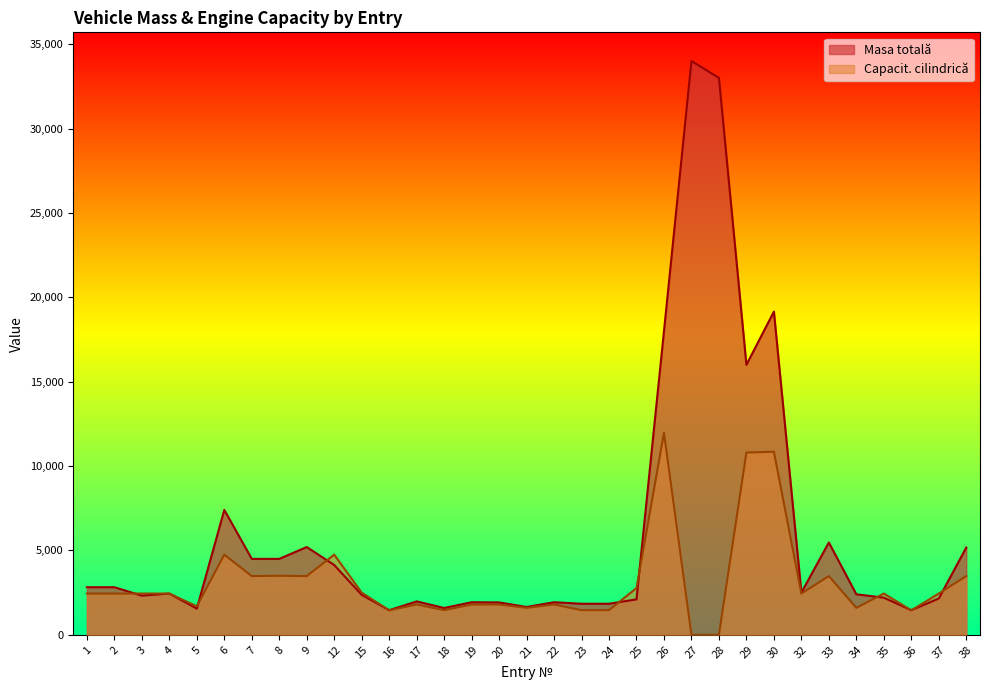

Rank the series by their maximum value, from highest to lowest.

Masa totală, Capacit. cilindrică